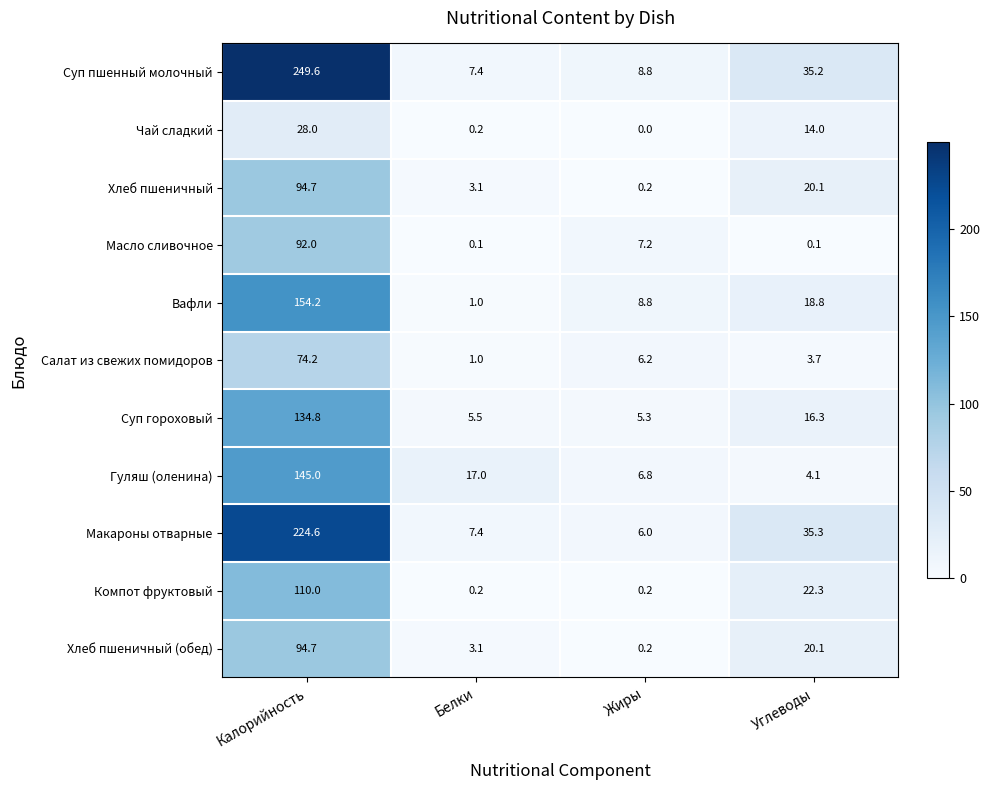

List the labels in order of Салат из свежих помидоров value, smallest first.

Белки, Углеводы, Жиры, Калорийность